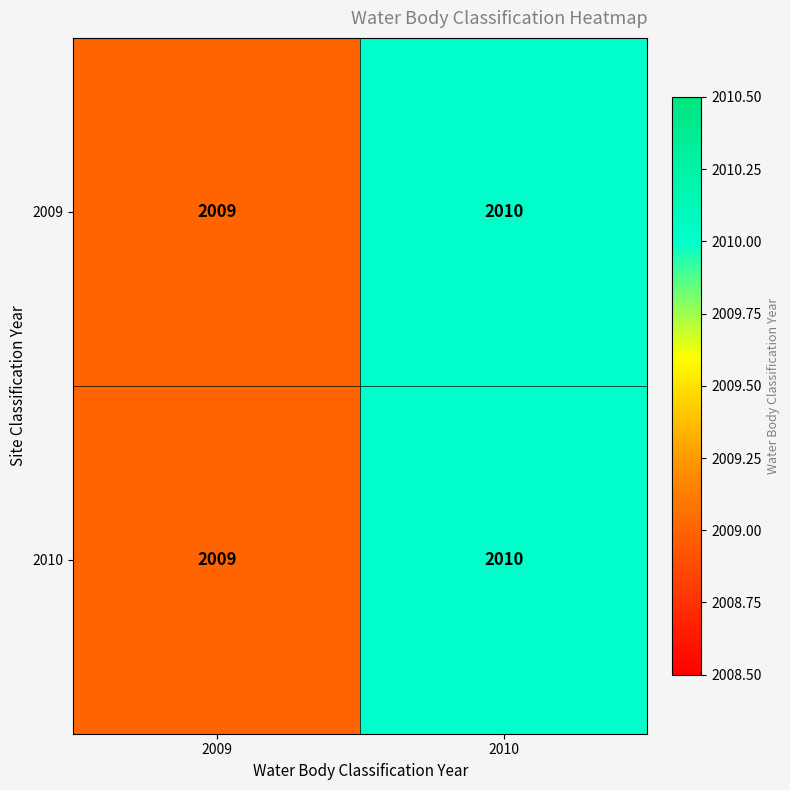

Where is 2010 nearest to the value 2009?

2009